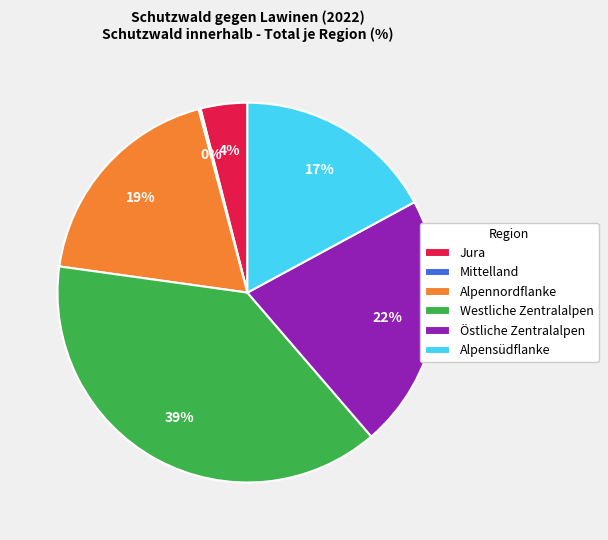

Combined, do Alpennordflanke and Alpensüdflanke account for over 50%?

No